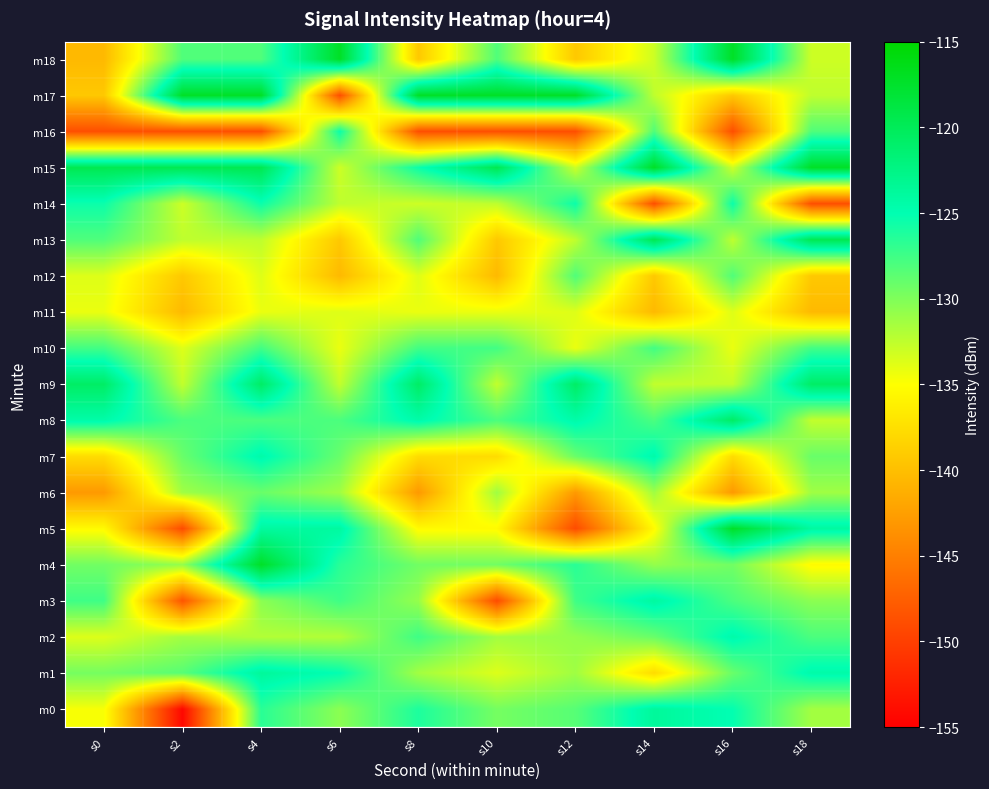

At which category is the sum across all series the highest?

s4